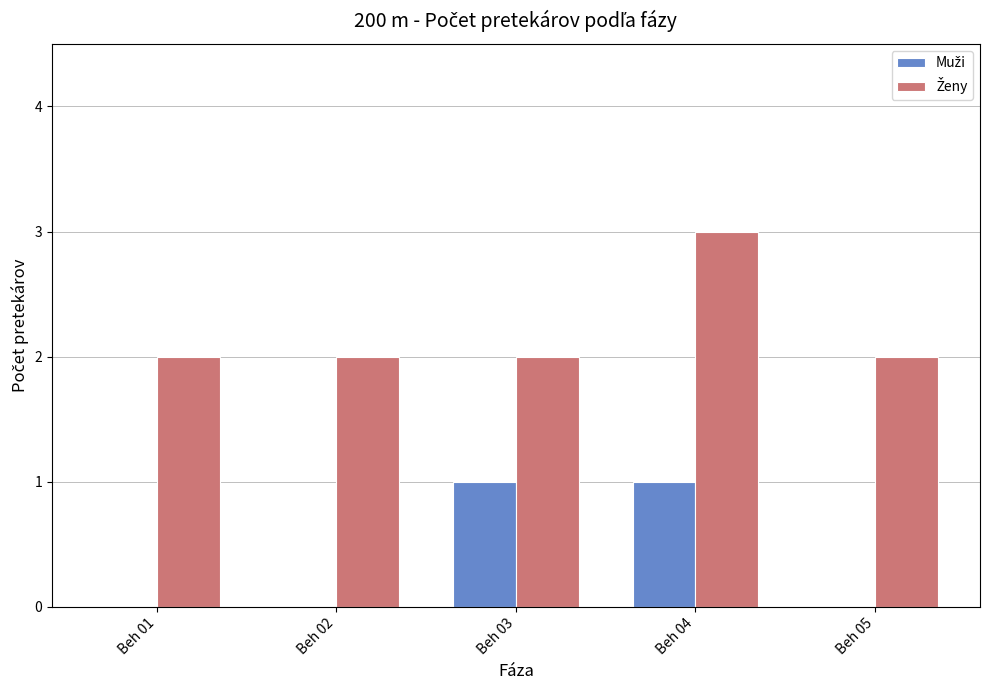

What is the greatest value displayed?

3